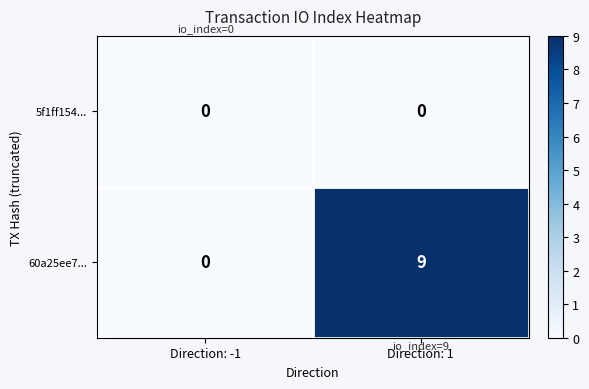

Reading left to right, list all the values displayed in this chart.

5f1ff154...: 0	0
60a25ee7...: 0	9